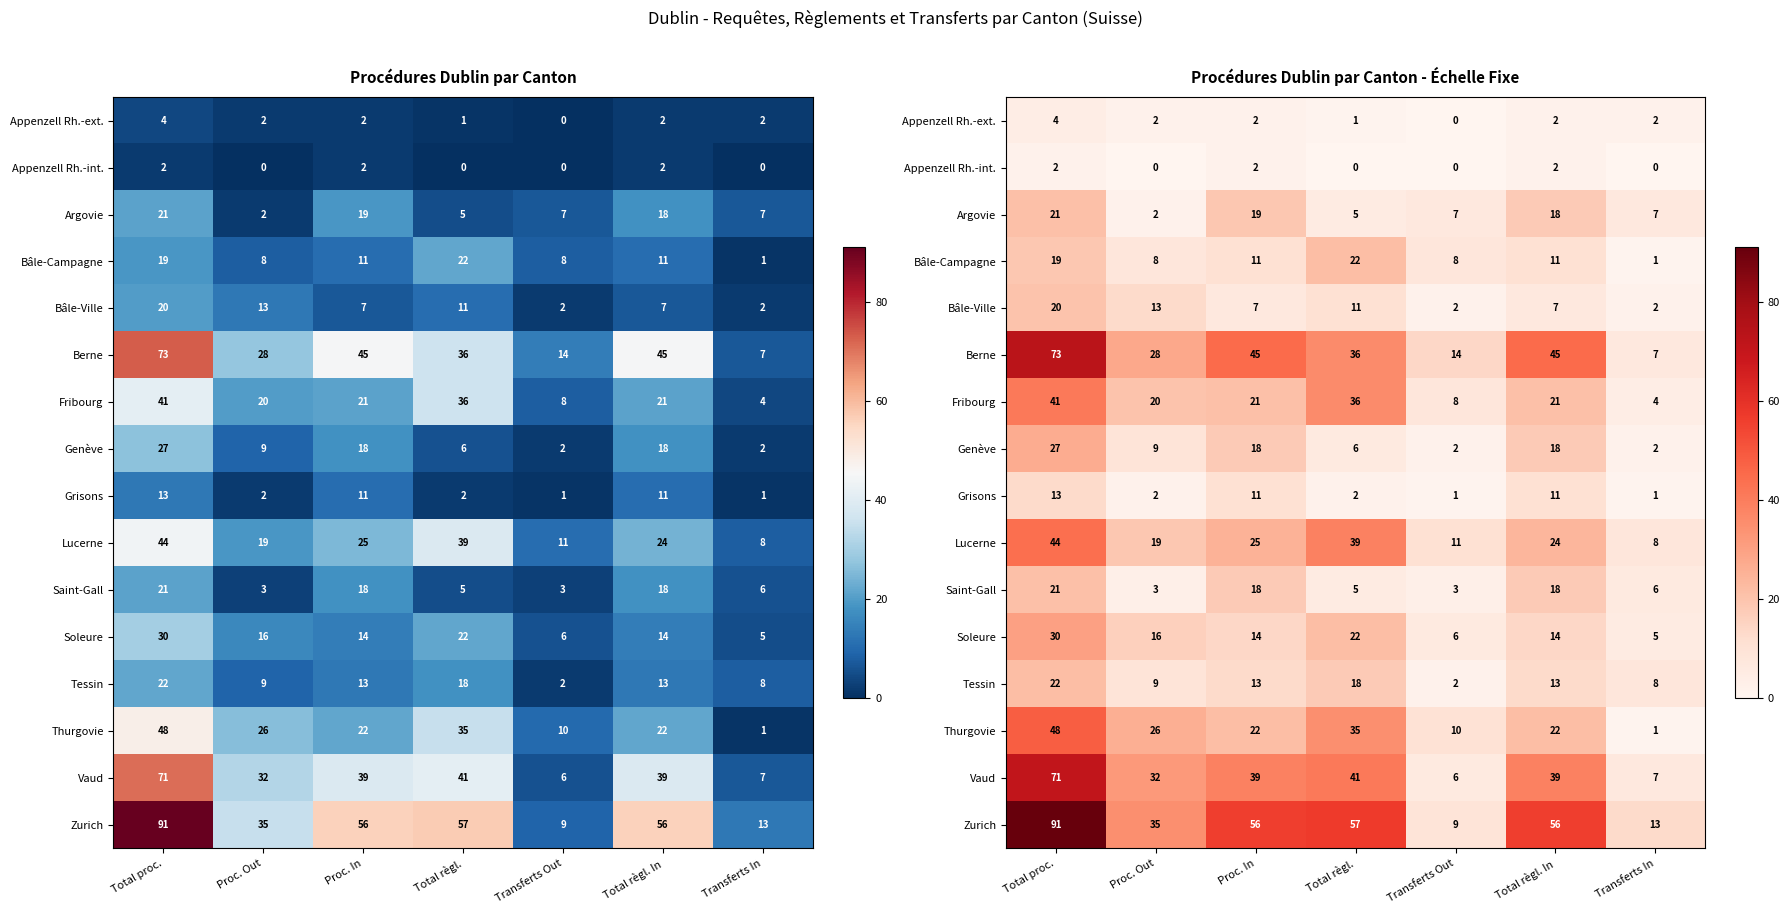

At how many categories does at least one series exceed 45?

4